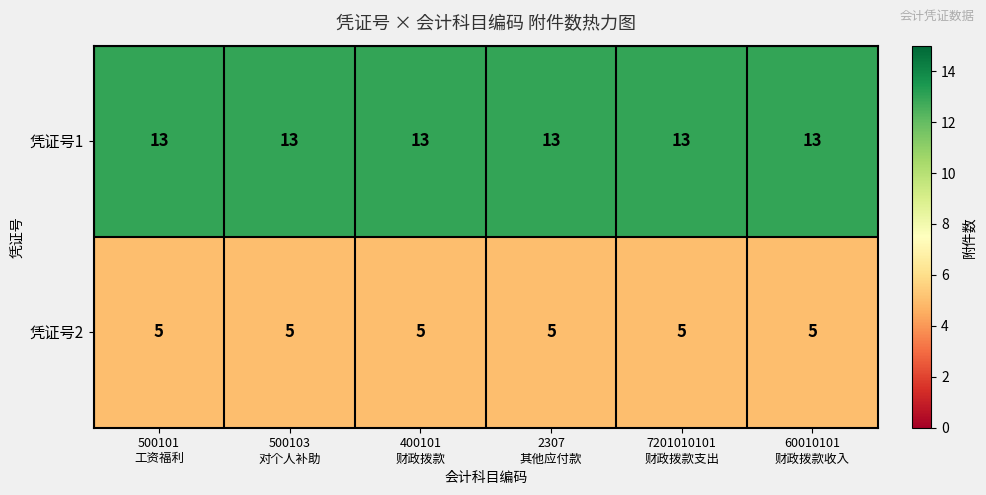

What is the total value across all series at 500101
工资福利?

18